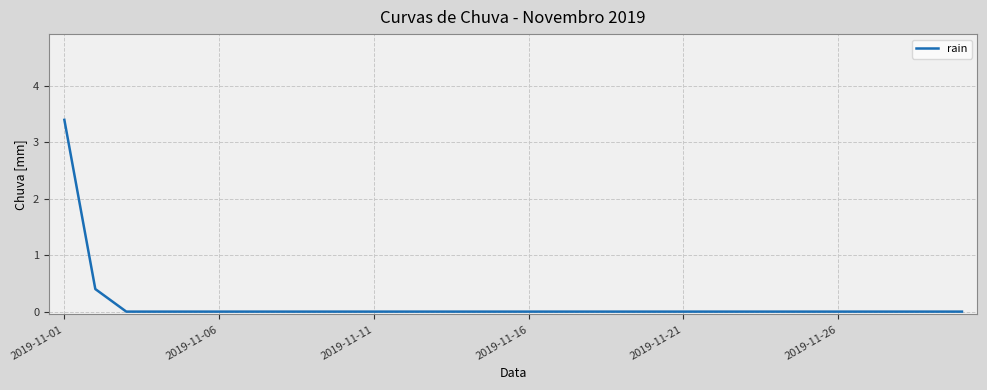

What is the average value?

0.1